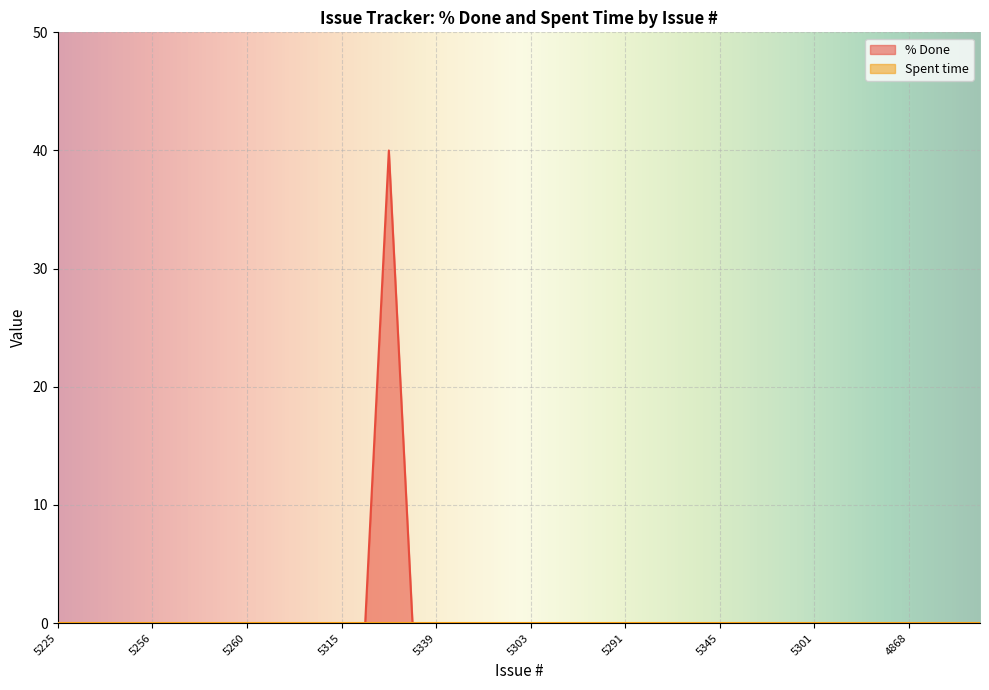

At which category does the chart reach its minimum across all series?

5225